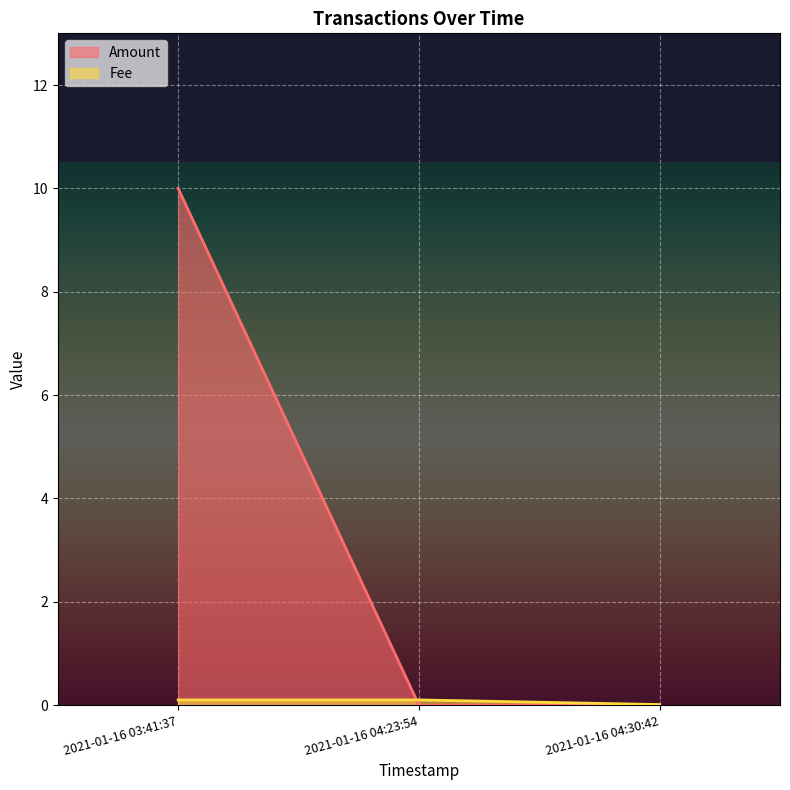

What are all the series names shown in the legend?

Amount, Fee